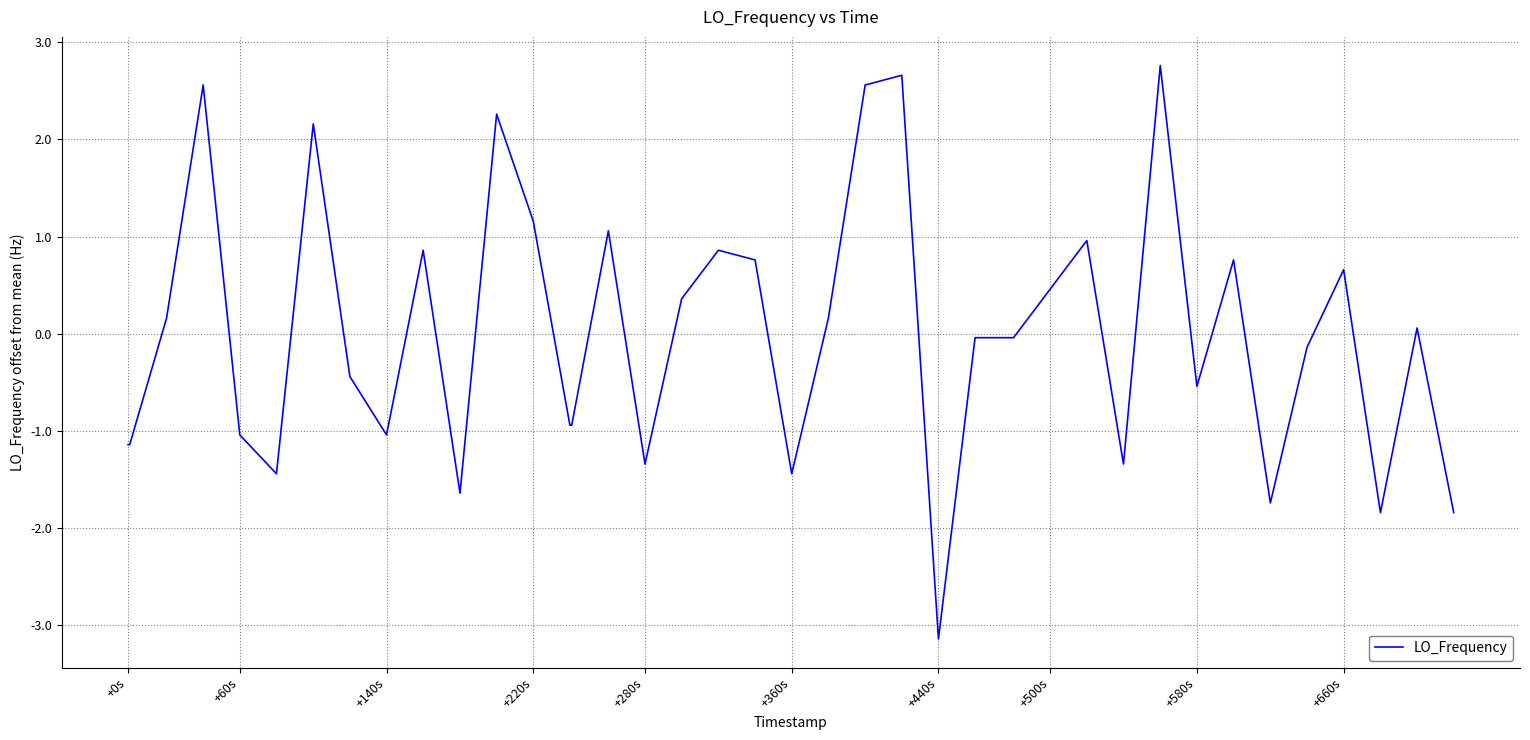

What is the maximum value shown in the chart?

2.8